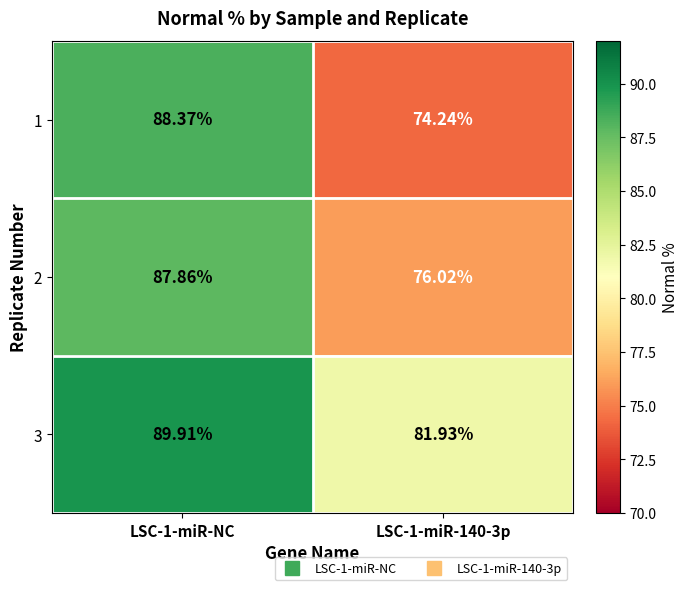

Is the value of 1 at LSC-1-miR-NC greater than the value of 3 at LSC-1-miR-140-3p?

Yes